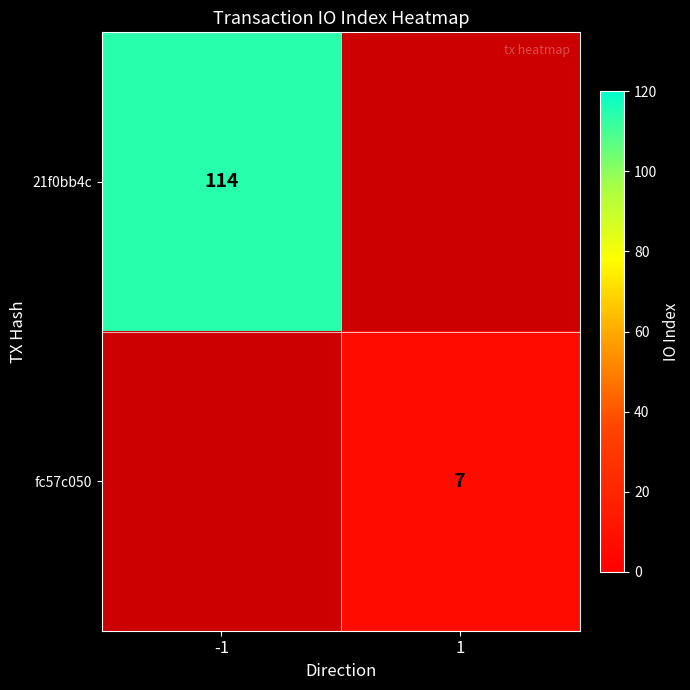

Is it true that 21f0bb4c equals 114 at -1?

True